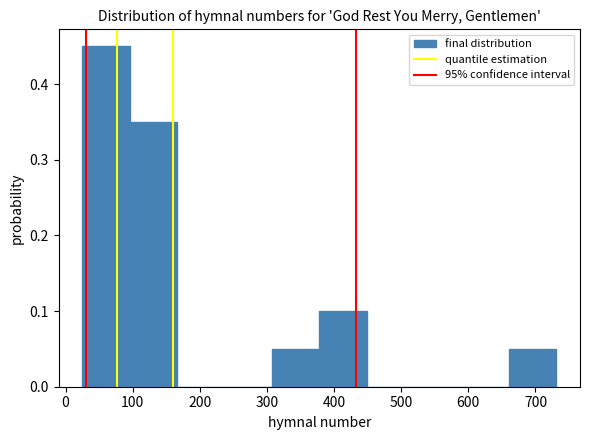

Reading left to right, transcribe this chart: for each bar, give the range it covers on the x-axis and its height. Neither the bar edges nor the heights are printed on the chart, so give them approximately, as read against the axes.

30 to 100: 0.45
100 to 170: 0.35
170 to 240: 0
240 to 310: 0
310 to 380: 0.05
380 to 450: 0.10
450 to 520: 0
520 to 590: 0
590 to 660: 0
660 to 730: 0.05